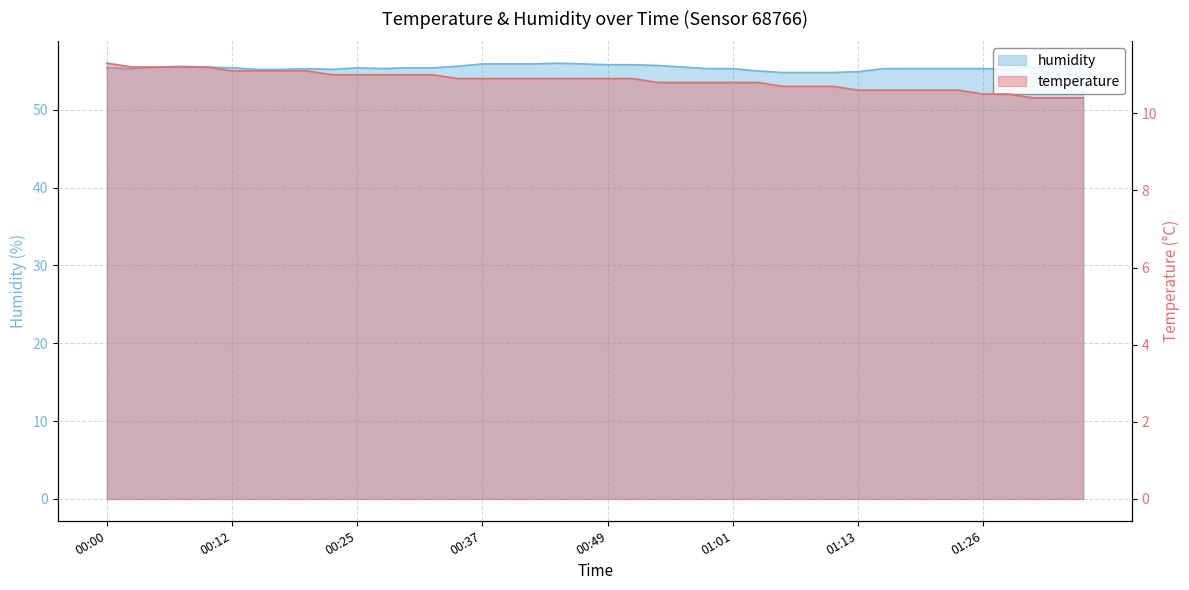

Reading right to left, transcribe all the data shown in this chart.

temperature: 01:35=10.4	01:33=10.4	01:30=10.4	01:28=10.5	01:26=10.5	01:23=10.6	01:21=10.6	01:18=10.6	01:16=10.6	01:13=10.6	01:11=10.7	01:08=10.7	01:06=10.7	01:04=10.8	01:01=10.8	00:59=10.8	00:56=10.8	00:54=10.8	00:51=10.9	00:49=10.9	00:47=10.9	00:44=10.9	00:42=10.9	00:39=10.9	00:37=10.9	00:34=10.9	00:32=11.0	00:29=11.0	00:27=11.0	00:25=11.0	00:22=11.0	00:20=11.1	00:17=11.1	00:15=11.1	00:12=11.1	00:10=11.2	00:08=11.2	00:05=11.2	00:03=11.2	00:00=11.3
humidity: 01:35=56.0	01:33=55.6	01:30=55.5	01:28=55.2	01:26=55.3	01:23=55.3	01:21=55.3	01:18=55.3	01:16=55.3	01:13=54.9	01:11=54.8	01:08=54.8	01:06=54.8	01:04=55.0	01:01=55.3	00:59=55.3	00:56=55.5	00:54=55.7	00:51=55.8	00:49=55.8	00:47=55.9	00:44=56.0	00:42=55.9	00:39=55.9	00:37=55.9	00:34=55.6	00:32=55.4	00:29=55.4	00:27=55.3	00:25=55.4	00:22=55.2	00:20=55.3	00:17=55.2	00:15=55.2	00:12=55.4	00:10=55.5	00:08=55.6	00:05=55.5	00:03=55.3	00:00=55.4